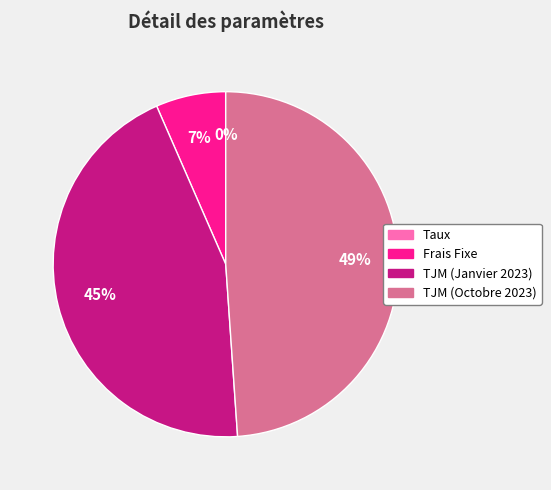

To the nearest percent, what percentage of the pie is TJM (Octobre 2023)?

49%